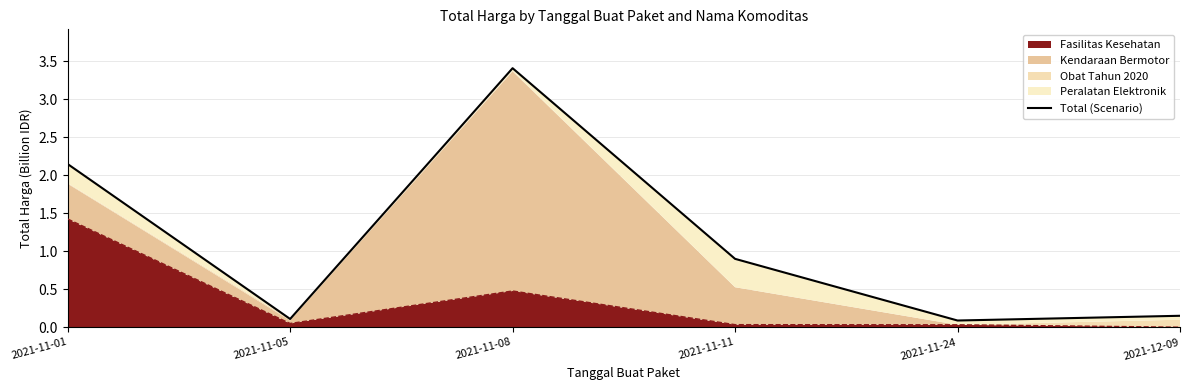

Does the chart have visible grid lines?

Yes